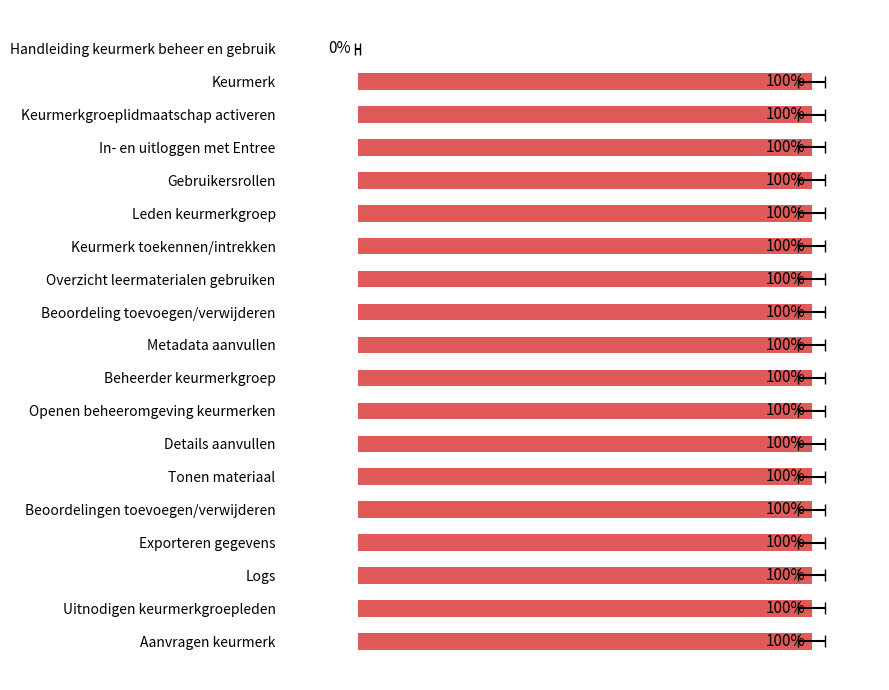

Are the bars grouped side by side (vs. stacked)?

No